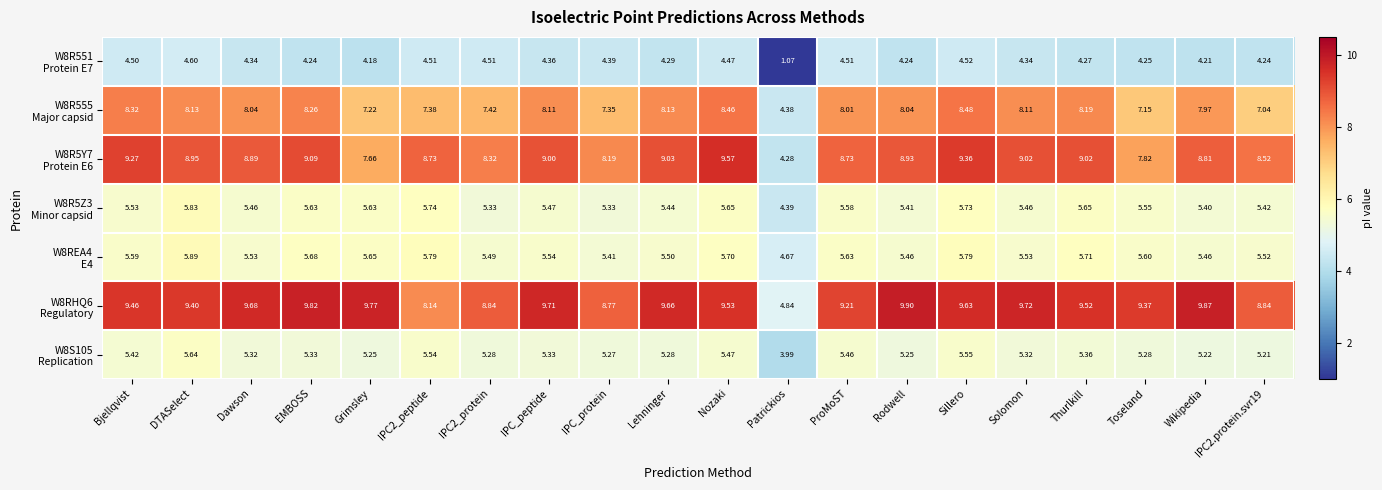

What is the spread (max minus min) of values at IPC_protein?

4.4